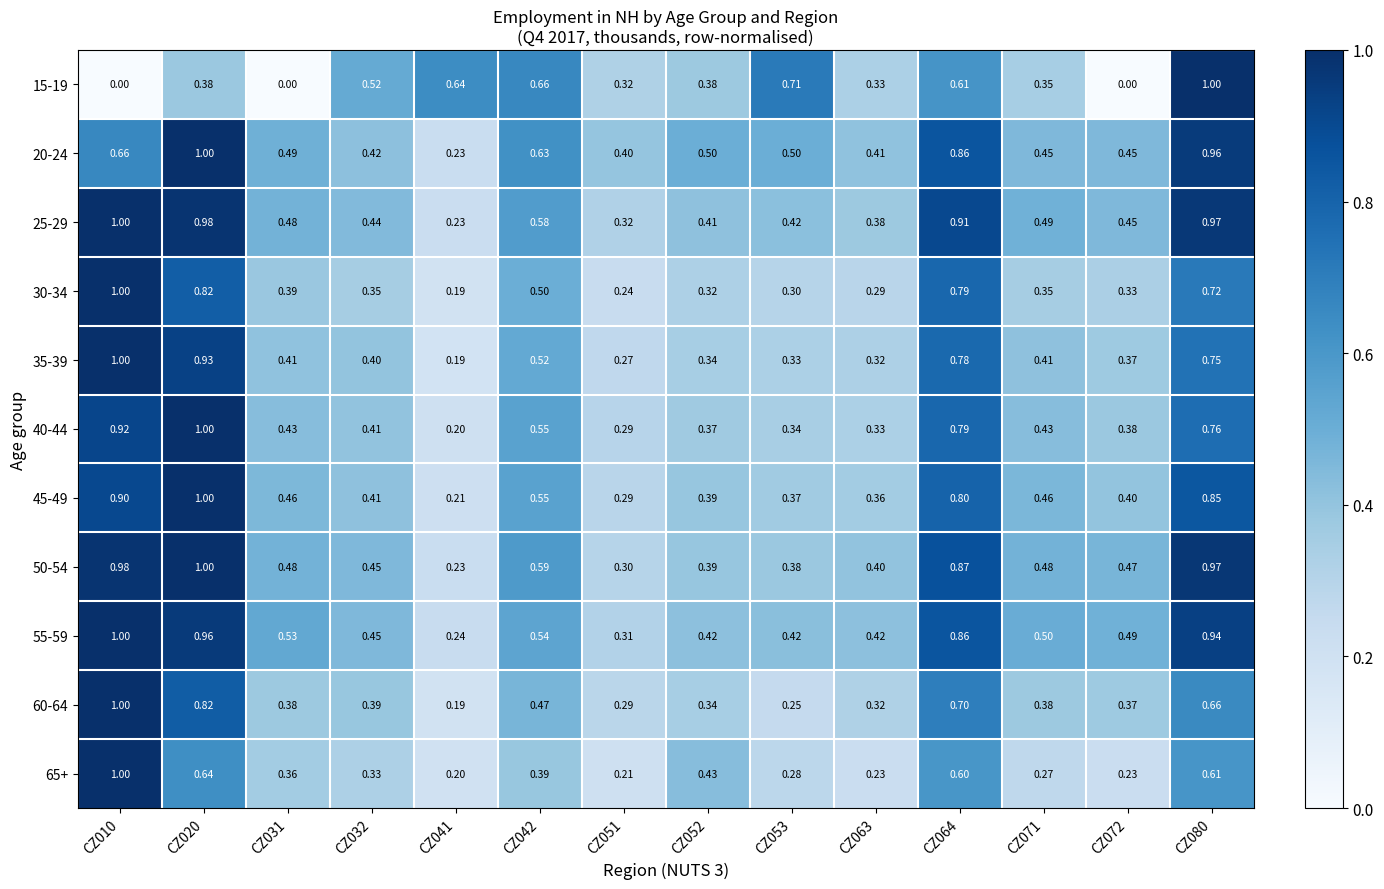

Reading left to right, transcribe all the data shown in this chart.

15-19: CZ010=0.0	CZ020=0.4	CZ031=0.0	CZ032=0.5	CZ041=0.6	CZ042=0.7	CZ051=0.3	CZ052=0.4	CZ053=0.7	CZ063=0.3	CZ064=0.6	CZ071=0.3	CZ072=0.0	CZ080=1.0
20-24: CZ010=0.7	CZ020=1.0	CZ031=0.5	CZ032=0.4	CZ041=0.2	CZ042=0.6	CZ051=0.4	CZ052=0.5	CZ053=0.5	CZ063=0.4	CZ064=0.9	CZ071=0.5	CZ072=0.5	CZ080=1.0
25-29: CZ010=1.0	CZ020=1.0	CZ031=0.5	CZ032=0.4	CZ041=0.2	CZ042=0.6	CZ051=0.3	CZ052=0.4	CZ053=0.4	CZ063=0.4	CZ064=0.9	CZ071=0.5	CZ072=0.5	CZ080=1.0
30-34: CZ010=1.0	CZ020=0.8	CZ031=0.4	CZ032=0.3	CZ041=0.2	CZ042=0.5	CZ051=0.2	CZ052=0.3	CZ053=0.3	CZ063=0.3	CZ064=0.8	CZ071=0.3	CZ072=0.3	CZ080=0.7
35-39: CZ010=1.0	CZ020=0.9	CZ031=0.4	CZ032=0.4	CZ041=0.2	CZ042=0.5	CZ051=0.3	CZ052=0.3	CZ053=0.3	CZ063=0.3	CZ064=0.8	CZ071=0.4	CZ072=0.4	CZ080=0.8
40-44: CZ010=0.9	CZ020=1.0	CZ031=0.4	CZ032=0.4	CZ041=0.2	CZ042=0.6	CZ051=0.3	CZ052=0.4	CZ053=0.3	CZ063=0.3	CZ064=0.8	CZ071=0.4	CZ072=0.4	CZ080=0.8
45-49: CZ010=0.9	CZ020=1.0	CZ031=0.5	CZ032=0.4	CZ041=0.2	CZ042=0.6	CZ051=0.3	CZ052=0.4	CZ053=0.4	CZ063=0.4	CZ064=0.8	CZ071=0.5	CZ072=0.4	CZ080=0.8
50-54: CZ010=1.0	CZ020=1.0	CZ031=0.5	CZ032=0.5	CZ041=0.2	CZ042=0.6	CZ051=0.3	CZ052=0.4	CZ053=0.4	CZ063=0.4	CZ064=0.9	CZ071=0.5	CZ072=0.5	CZ080=1.0
55-59: CZ010=1.0	CZ020=1.0	CZ031=0.5	CZ032=0.5	CZ041=0.2	CZ042=0.5	CZ051=0.3	CZ052=0.4	CZ053=0.4	CZ063=0.4	CZ064=0.9	CZ071=0.5	CZ072=0.5	CZ080=0.9
60-64: CZ010=1.0	CZ020=0.8	CZ031=0.4	CZ032=0.4	CZ041=0.2	CZ042=0.5	CZ051=0.3	CZ052=0.3	CZ053=0.2	CZ063=0.3	CZ064=0.7	CZ071=0.4	CZ072=0.4	CZ080=0.7
65+: CZ010=1.0	CZ020=0.6	CZ031=0.4	CZ032=0.3	CZ041=0.2	CZ042=0.4	CZ051=0.2	CZ052=0.4	CZ053=0.3	CZ063=0.2	CZ064=0.6	CZ071=0.3	CZ072=0.2	CZ080=0.6